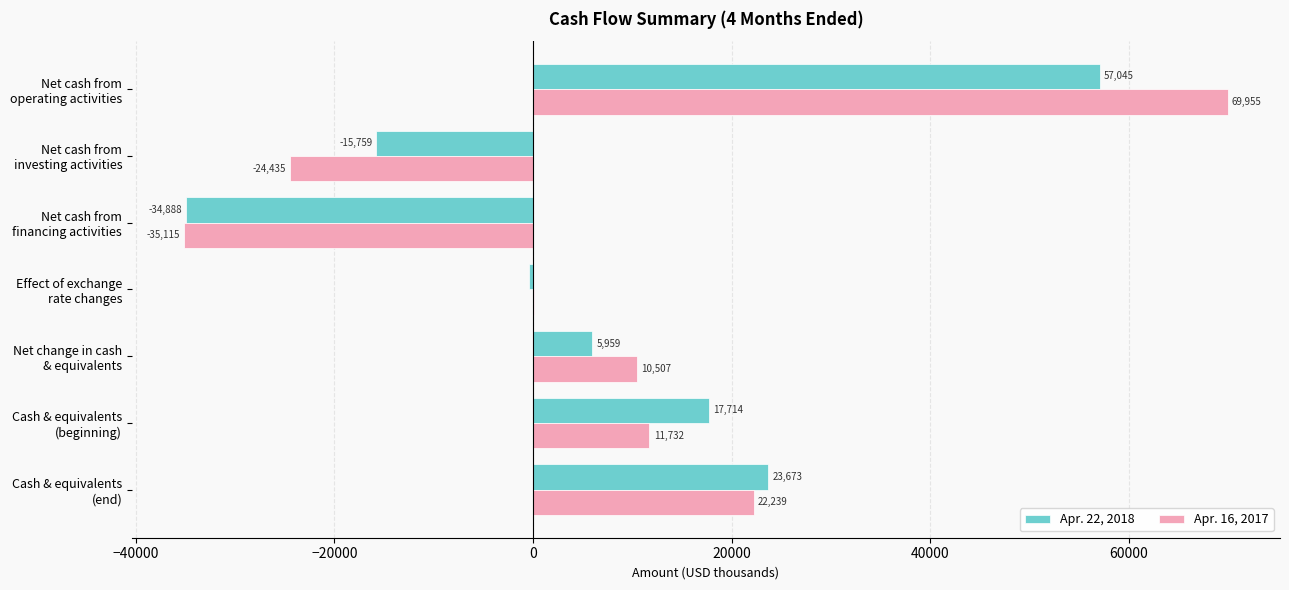

Which series has the largest total across all categories?

Apr. 16, 2017